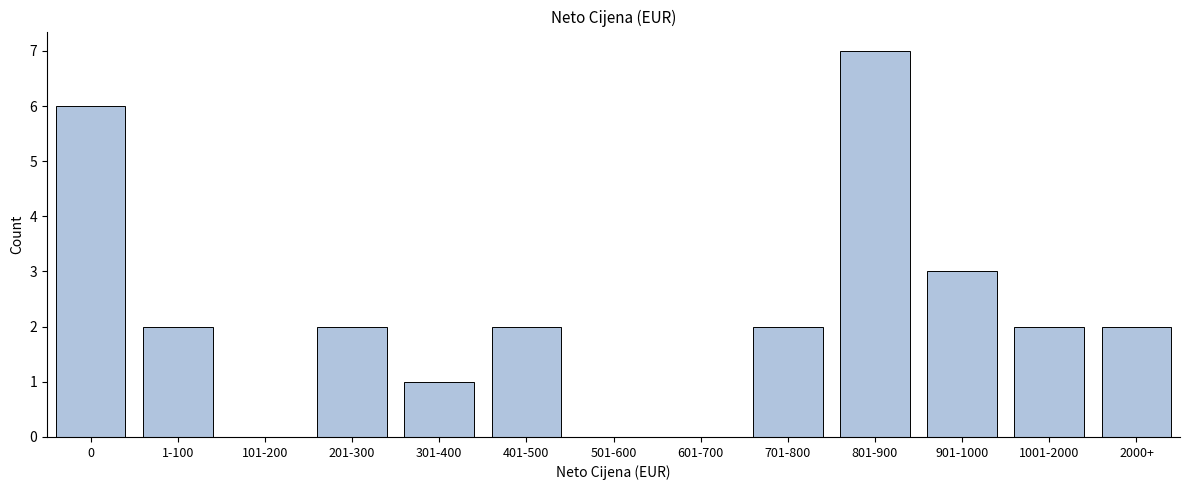

Reading left to right, extract all data points from this chart.

0=6	1-100=2	101-200=0	201-300=2	301-400=1	401-500=2	501-600=0	601-700=0	701-800=2	801-900=7	901-1000=3	1001-2000=2	2000+=2